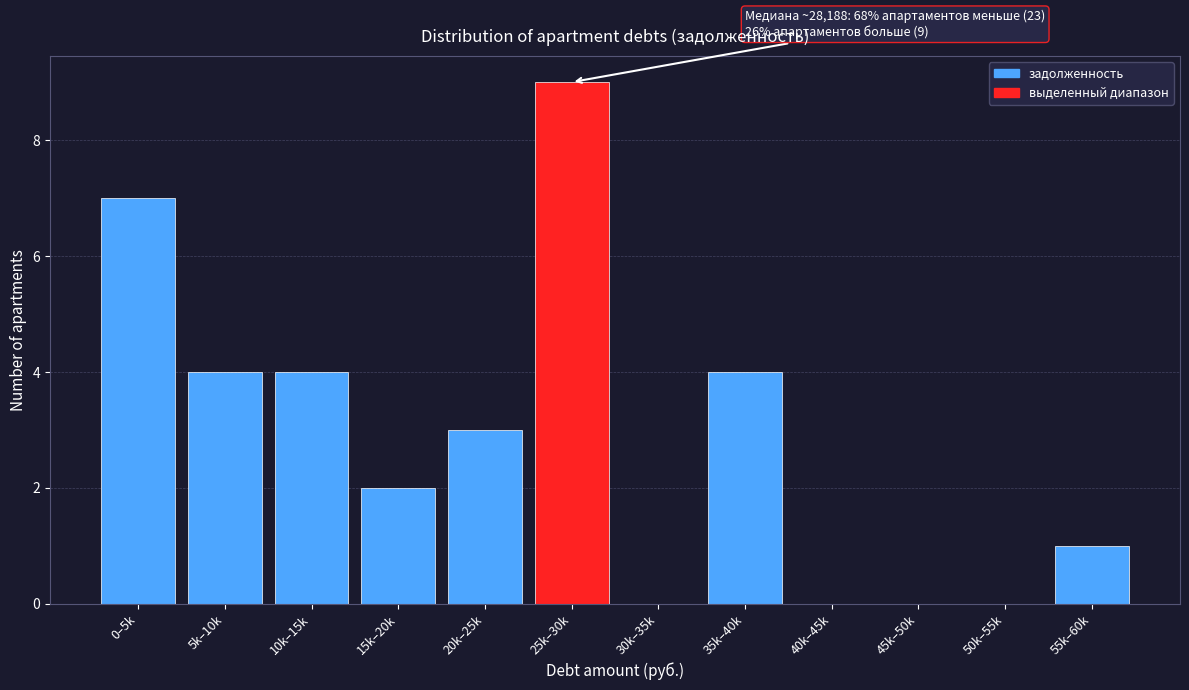

Reading left to right, what are all the values shown in this chart?

0–5k=7	5k–10k=4	10k–15k=4	15k–20k=2	20k–25k=3	25k–30k=9	30k–35k=0	35k–40k=4	40k–45k=0	45k–50k=0	50k–55k=0	55k–60k=1